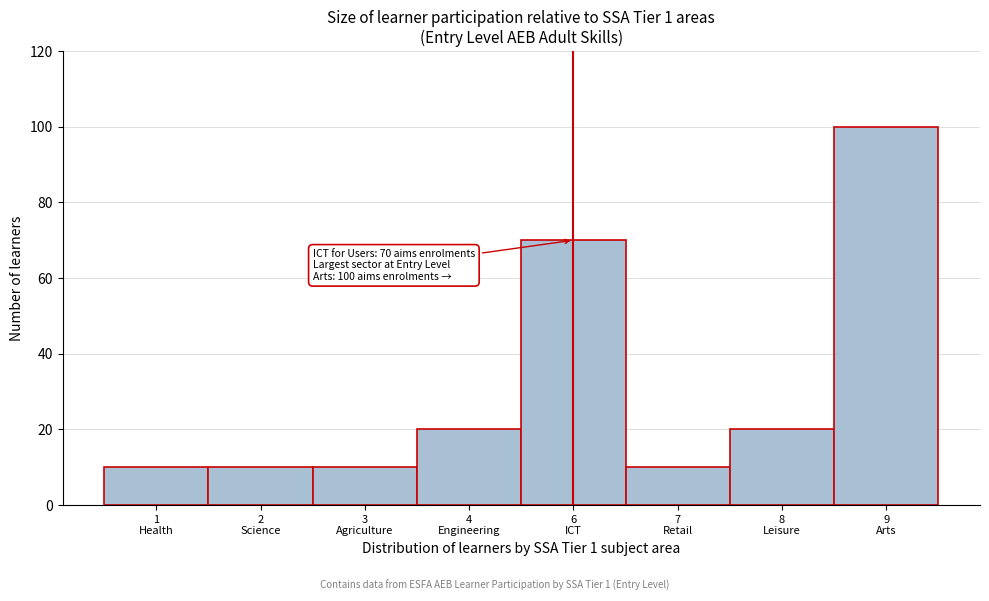

Reading right to left, list all the values displayed in this chart.

100	20	10	70	20	10	10	10